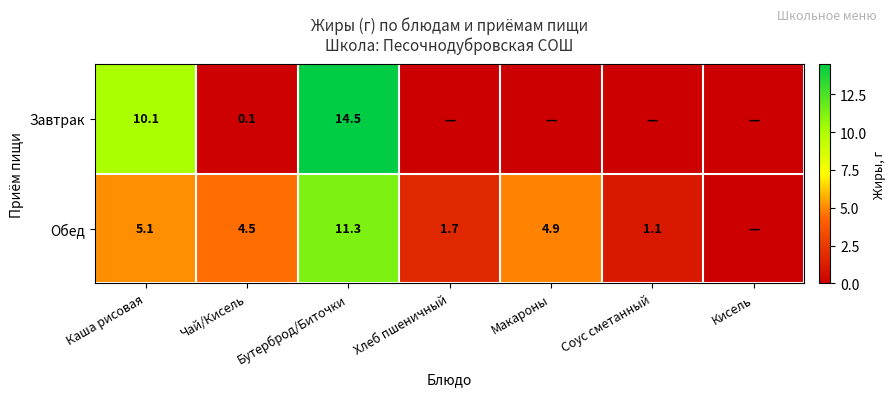

What is the sum of the Обед values at Бутерброд/Биточки and Хлеб пшеничный?

13.0